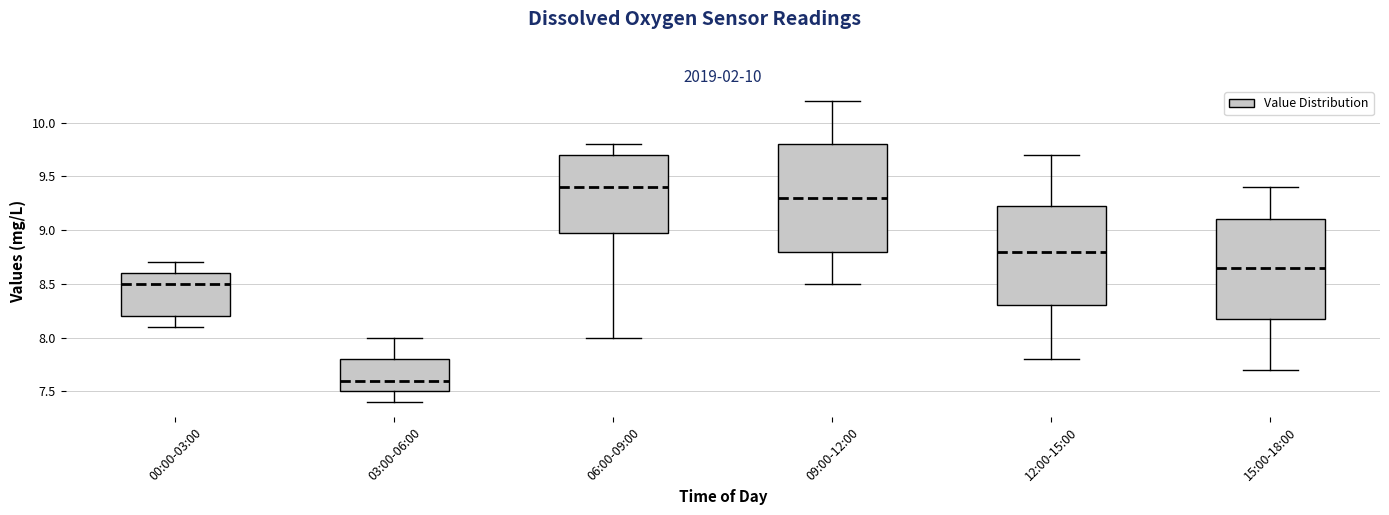

Where does the lower whisker of the box for 00:00-03:00 end on the y-axis? The values are not printed on the chart, so give them approximately, as read against the axis.

8.10